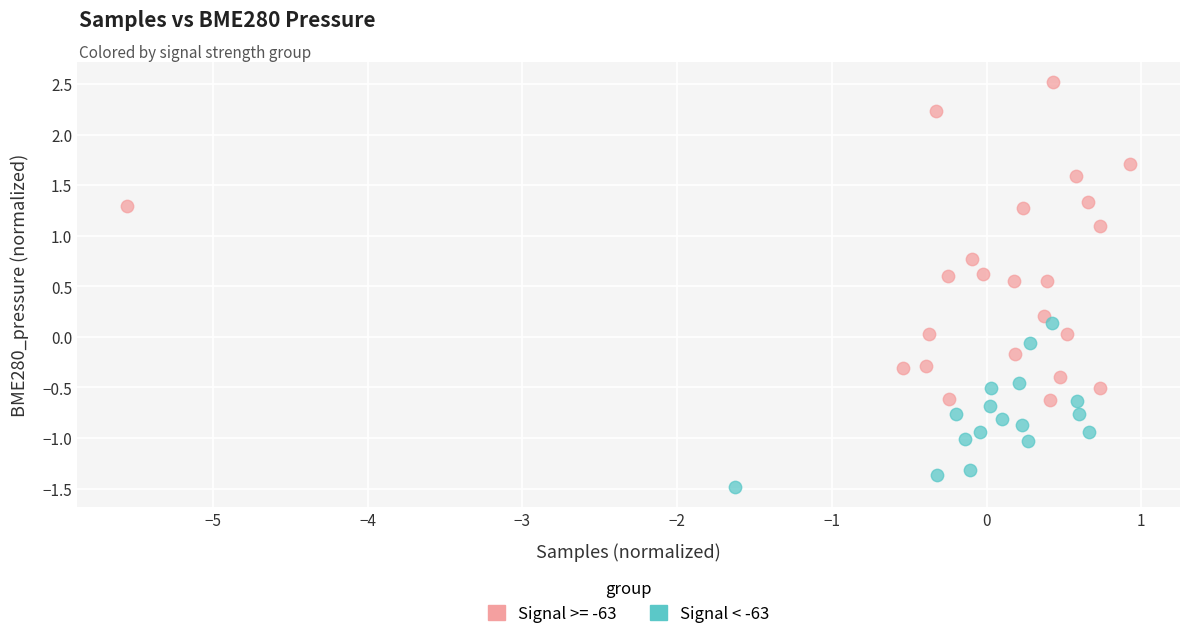

Which series has the largest Y range (max minus min)?

Signal >= -63